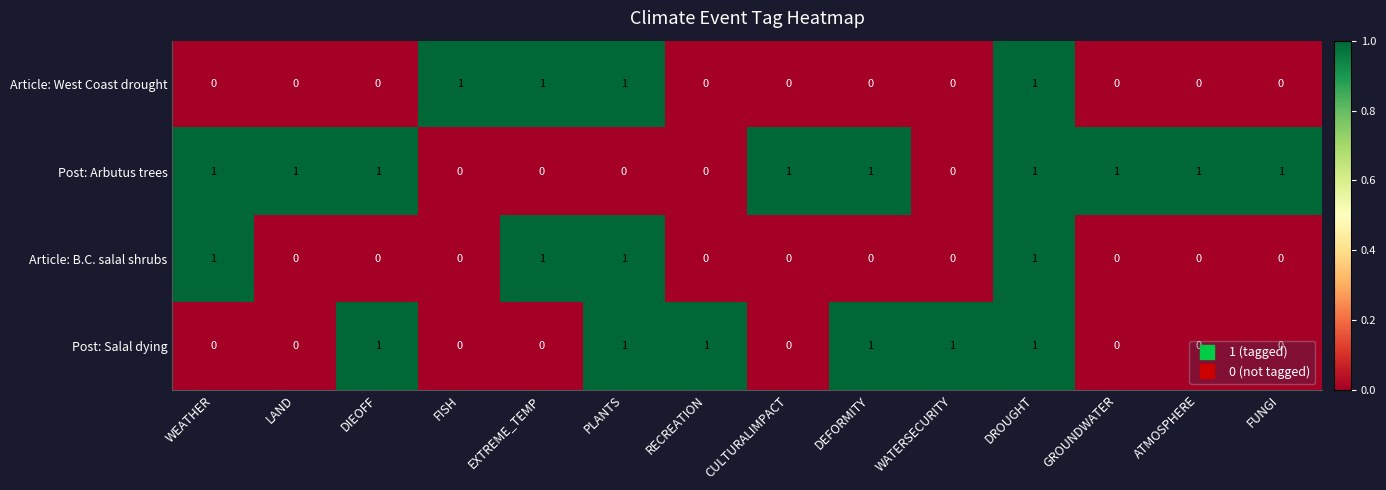

What is the difference between the highest and lowest values at WEATHER?

1